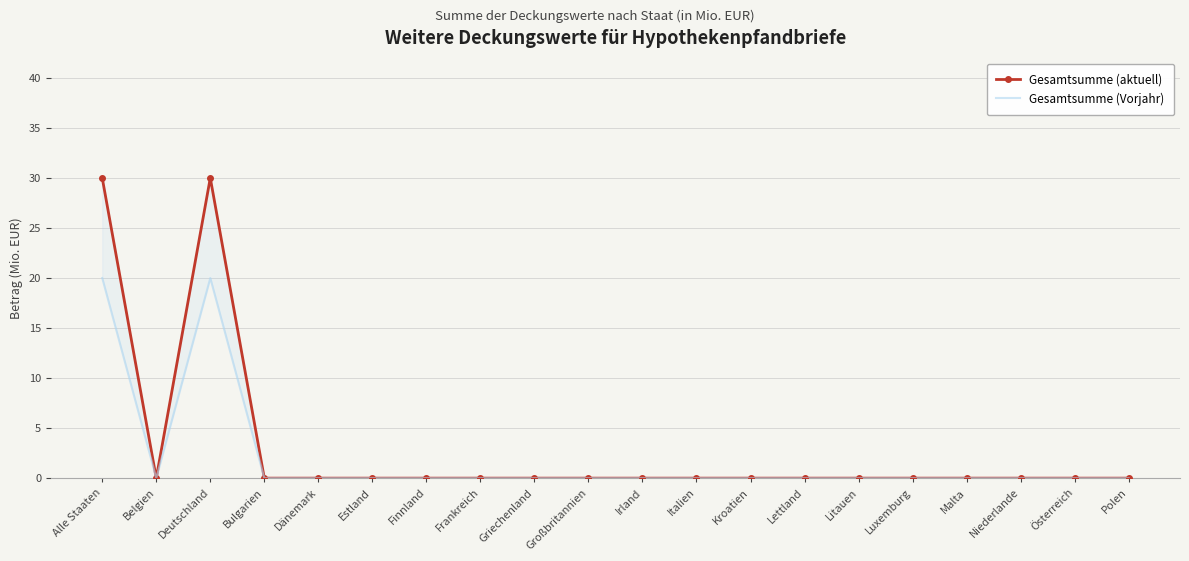

How many data points does each series have?

20